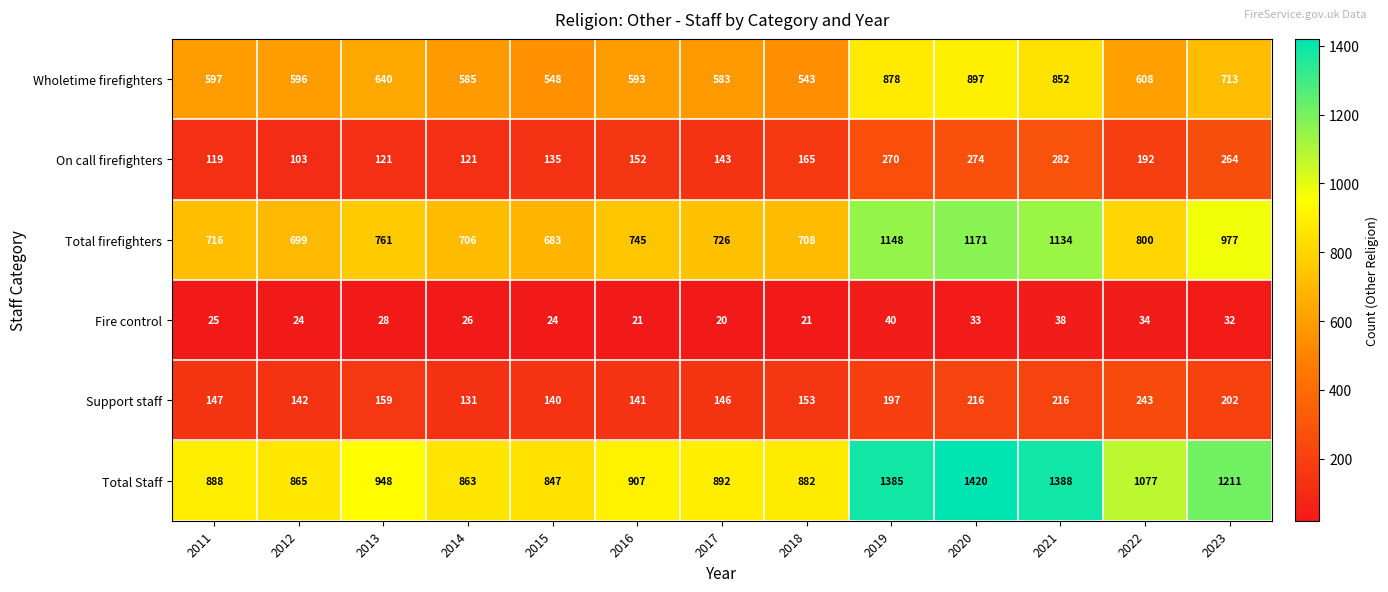

Where does the Fire control series first go above 26?

2013